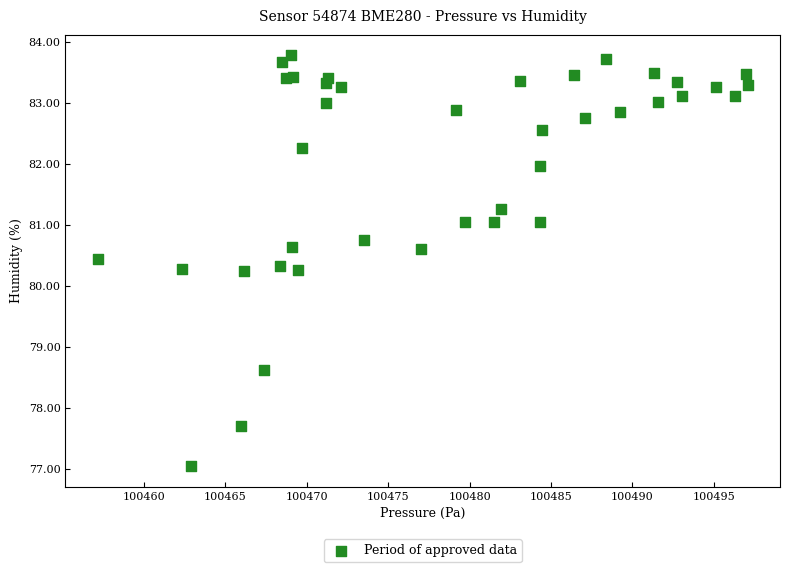

What is the range of Y values (max minus min)?

6.7